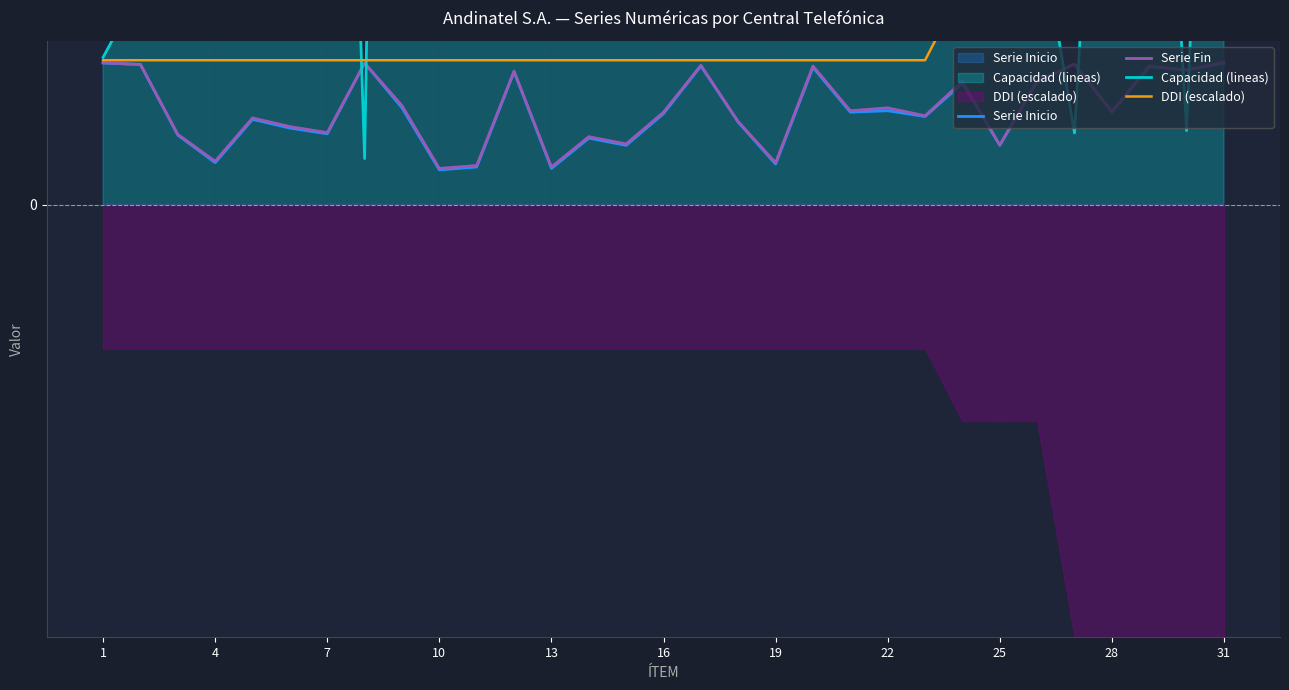

Where is DDI (escalado) nearest to the value 2000?

23